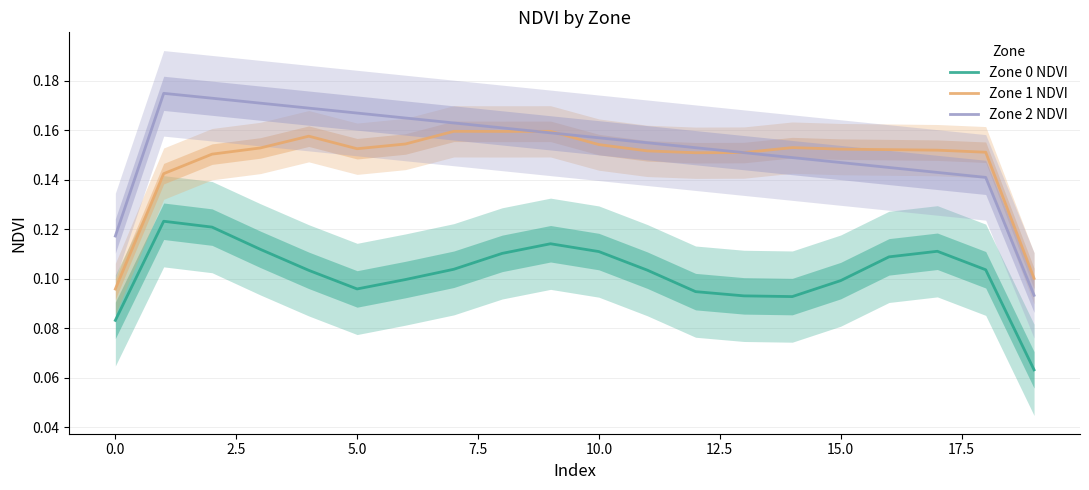

Does the chart have visible grid lines?

Yes